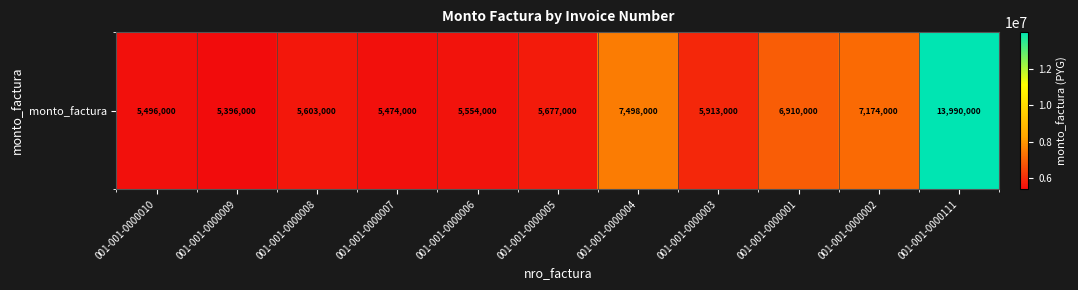

Approximately how many times larger is the value at 001-001-0000005 compared to 001-001-0000008?

1.0